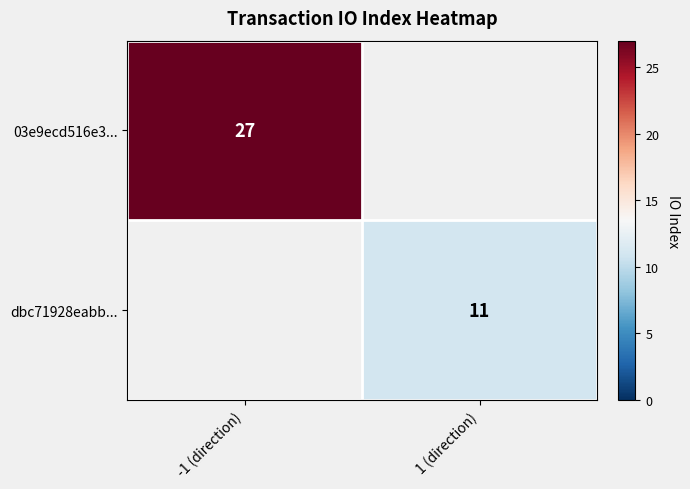

The dbc71928eabb... series shows 11 at 1 (direction). True or false?

True